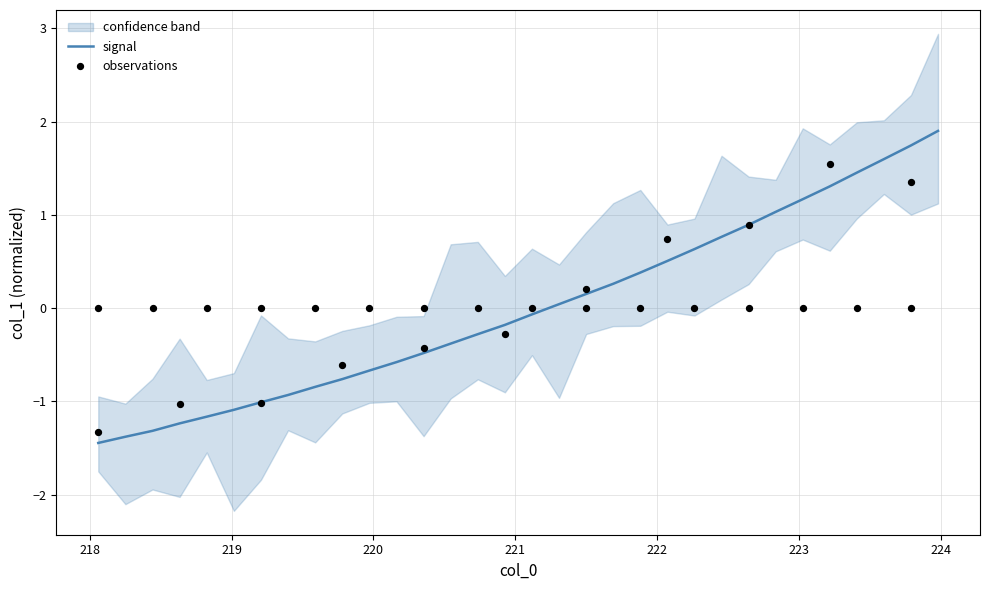

What is the lowest value of the signal series?

-1.4